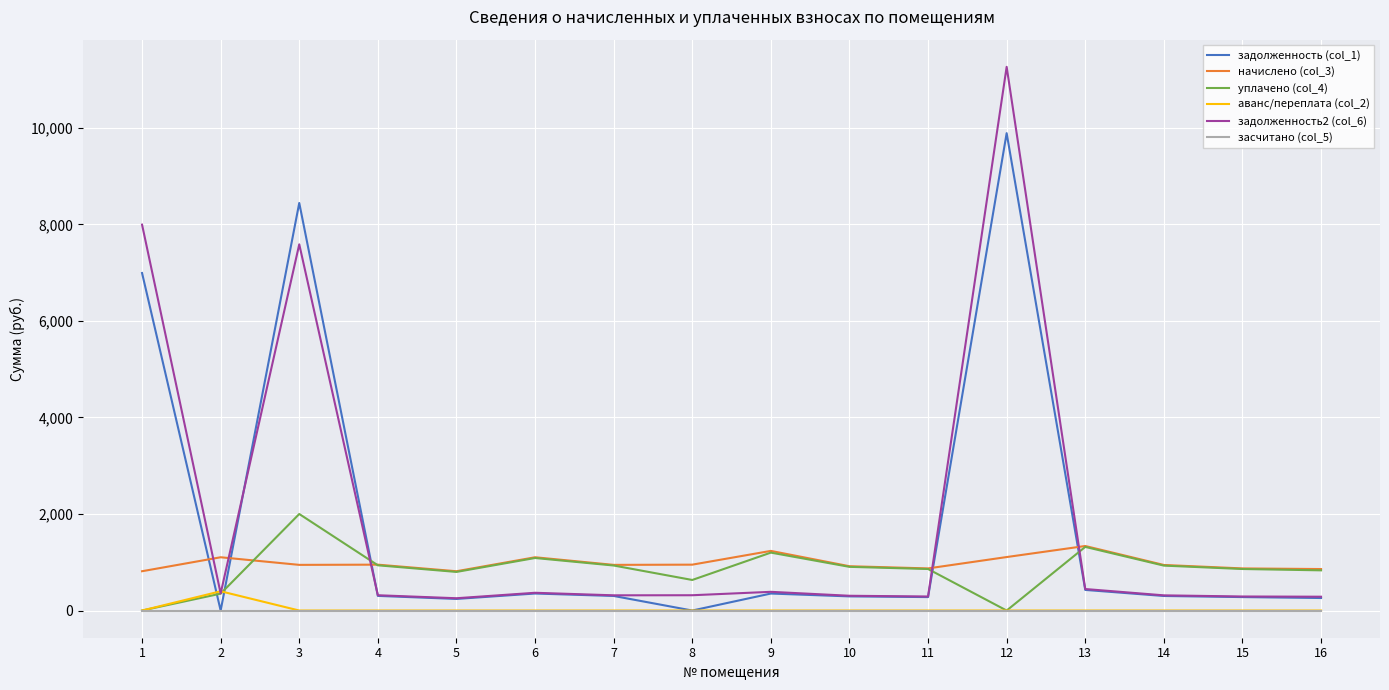

Is the value of задолженность (col_1) at 11 greater than the value of аванс/переплата (col_2) at 2?

No